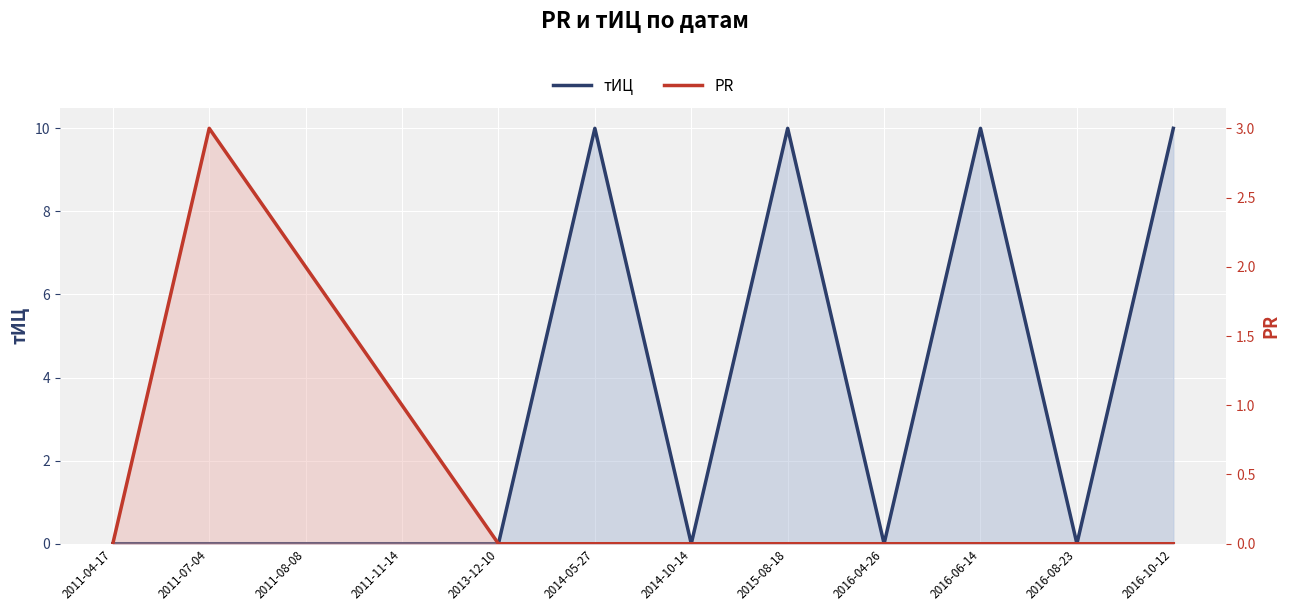

Reading left to right, what are all the values shown in this chart?

тИЦ: 0	0	0	0	0	10	0	10	0	10	0	10
PR: 0	3	2	1	0	0	0	0	0	0	0	0